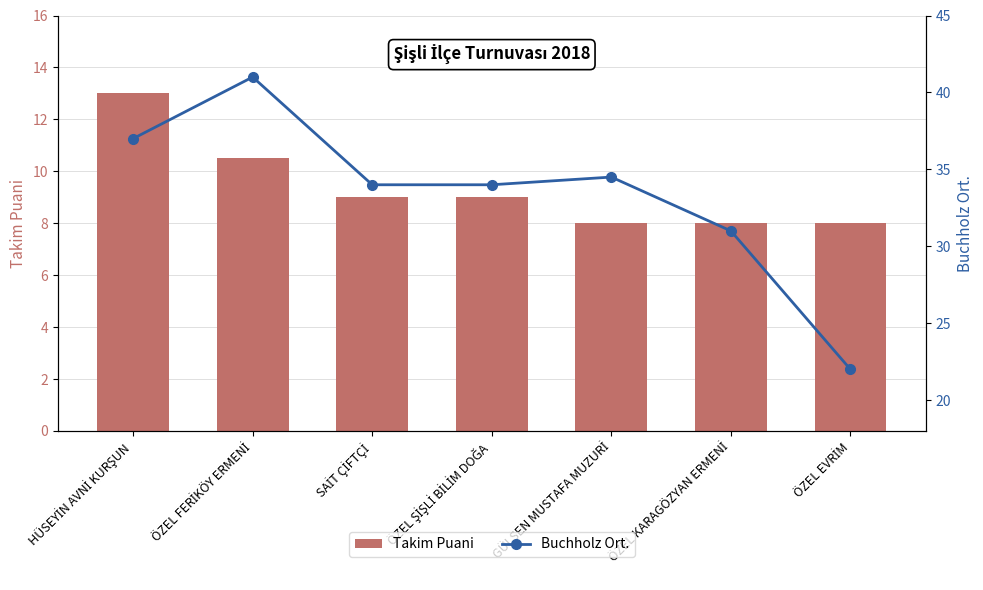

Reading left to right, list all the values displayed in this chart.

Takim Puani: 13.0	10.5	9.0	9.0	8.0	8.0	8.0
Buchholz Ort.: 37.0	41.0	34.0	34.0	34.5	31.0	22.0